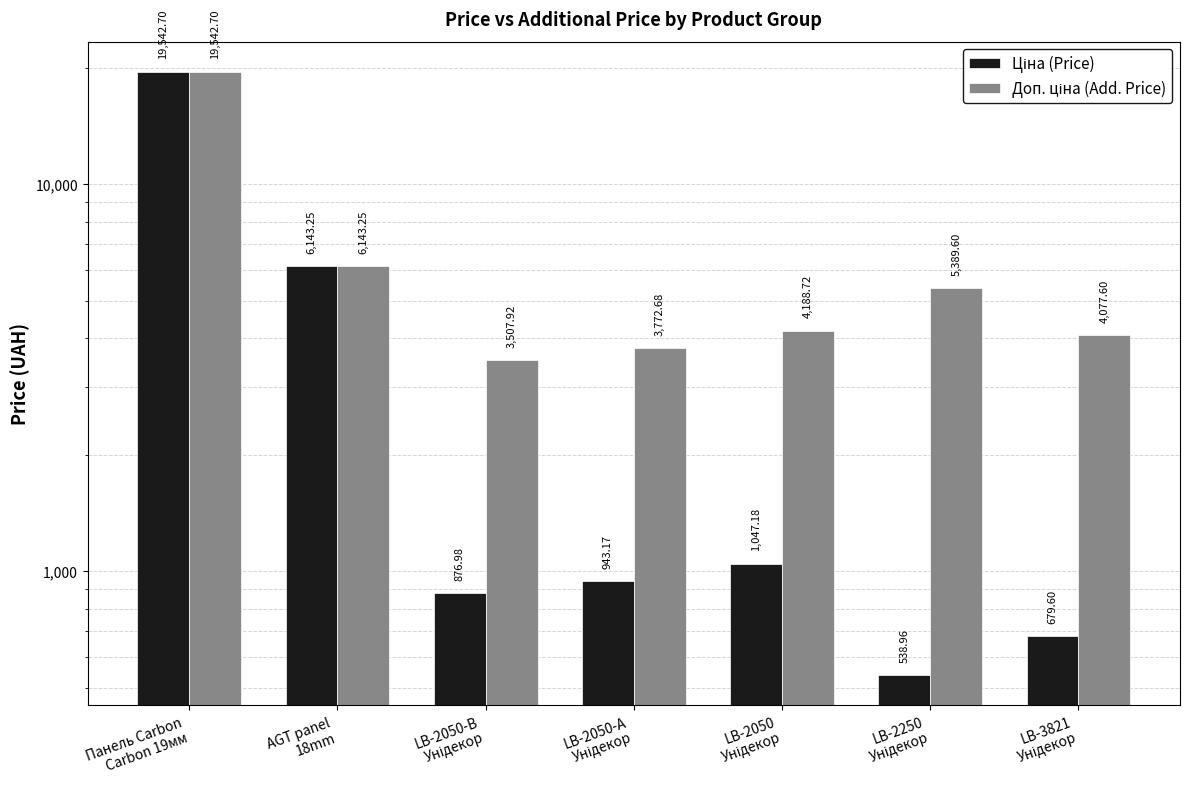

Count the number of data series in this chart.

2